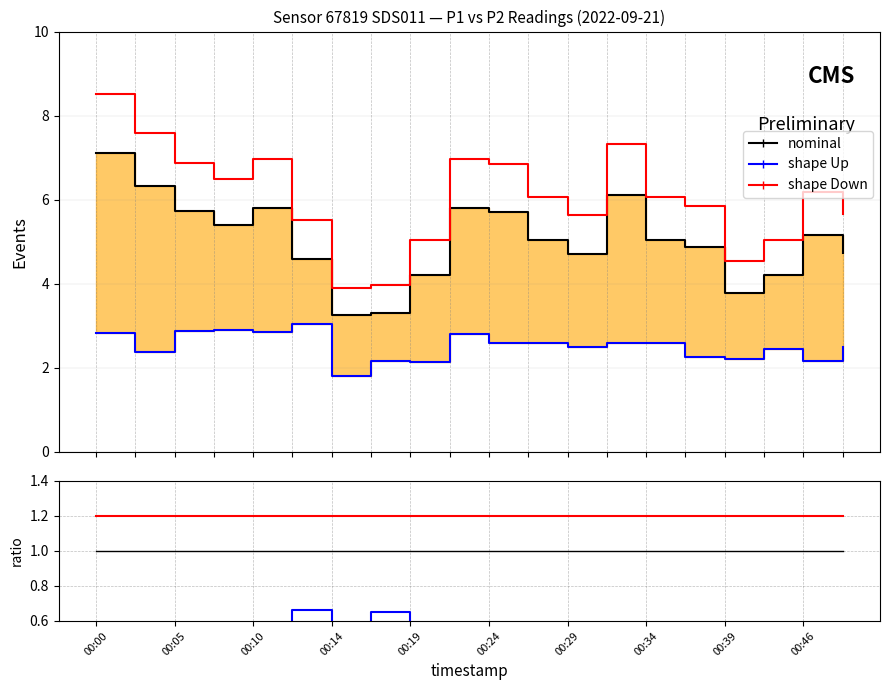

Is it true that shape Up equals 1.1 at 00:34?

False